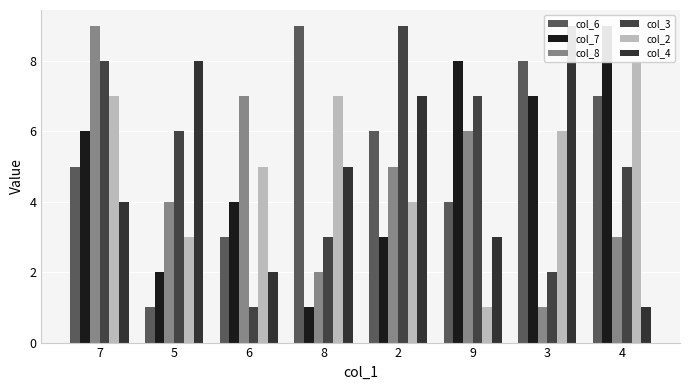

How many data points does each series have?

8